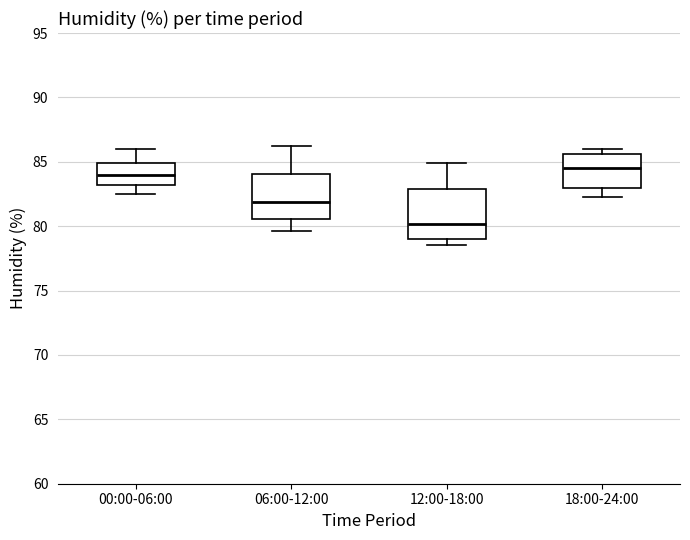

Reading left to right, transcribe this box plot: for each box, give where its median line is, the range the box spans, and where its two whiskers end, as read against the y-axis. The values are not printed on the chart, so give them approximately, as read against the axis.

00:00-06:00: median 84.0, box 83.0 to 85.0, whiskers 82.5 to 86.0
06:00-12:00: median 82.0, box 80.5 to 84.0, whiskers 79.5 to 86.0
12:00-18:00: median 80.0, box 79.0 to 83.0, whiskers 78.5 to 85.0
18:00-24:00: median 84.5, box 83.0 to 85.5, whiskers 82.5 to 86.0